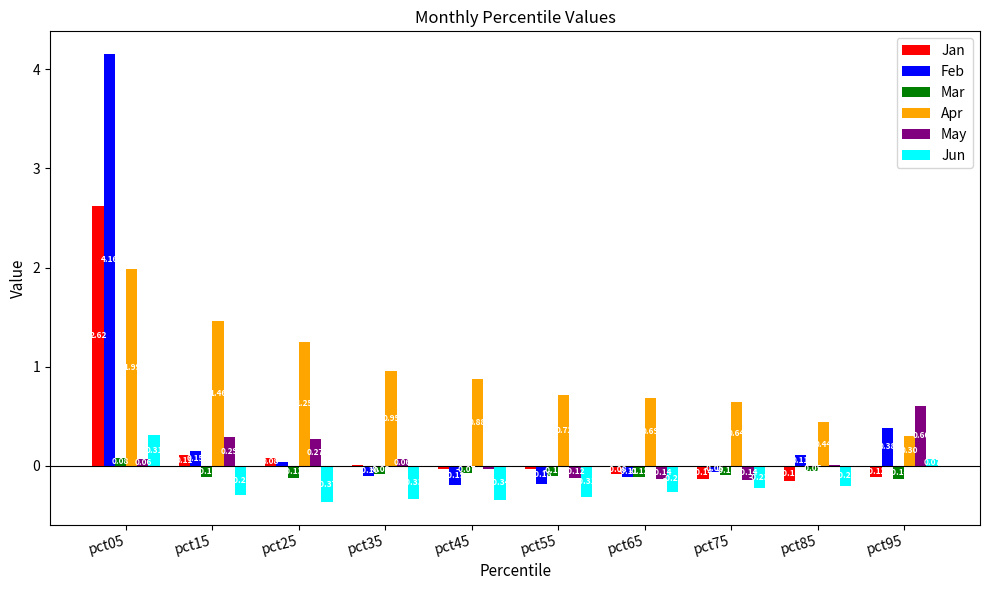

At which category is the sum across all series the highest?

pct05